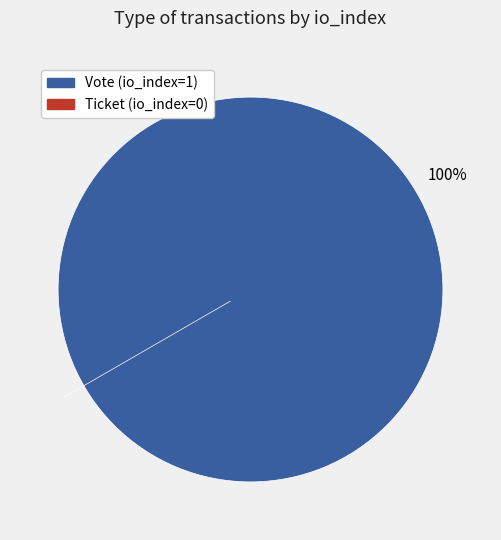

To the nearest percent, what is the difference between the largest and smallest slice percentages?

100%